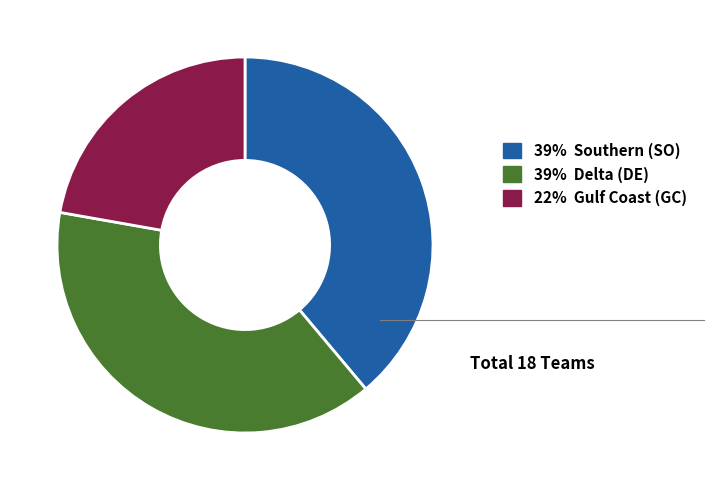

Is there any slice that represents more than half of the pie?

No